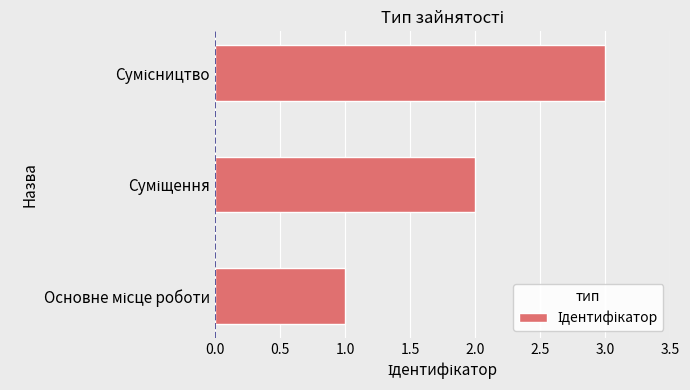

What is the maximum value shown in the chart?

3